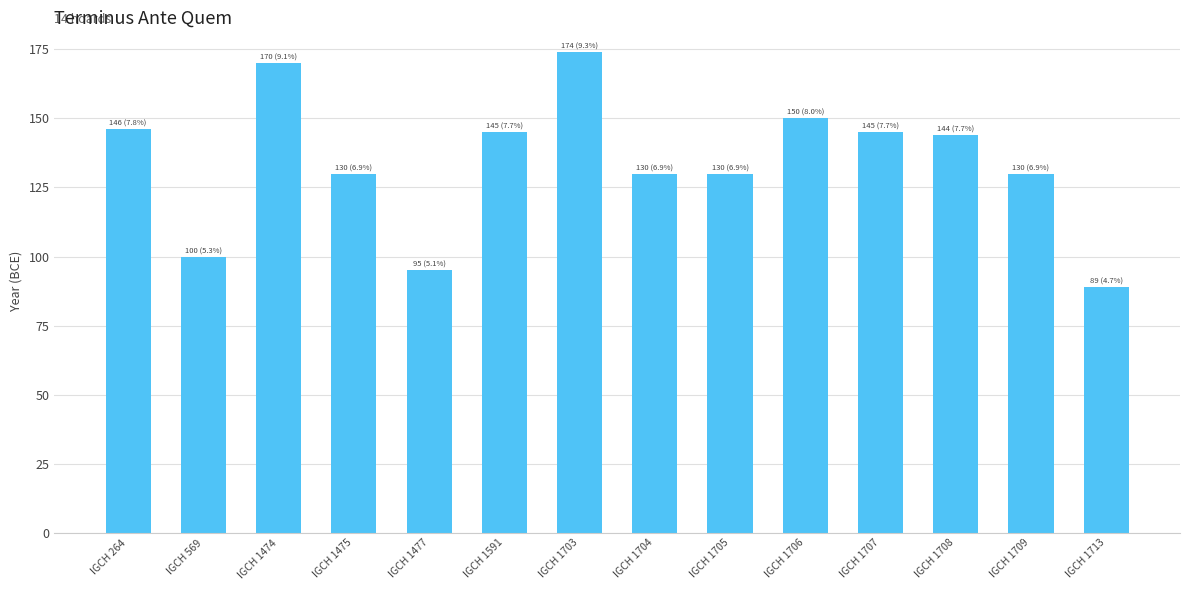

How many data points are less than 144?

7